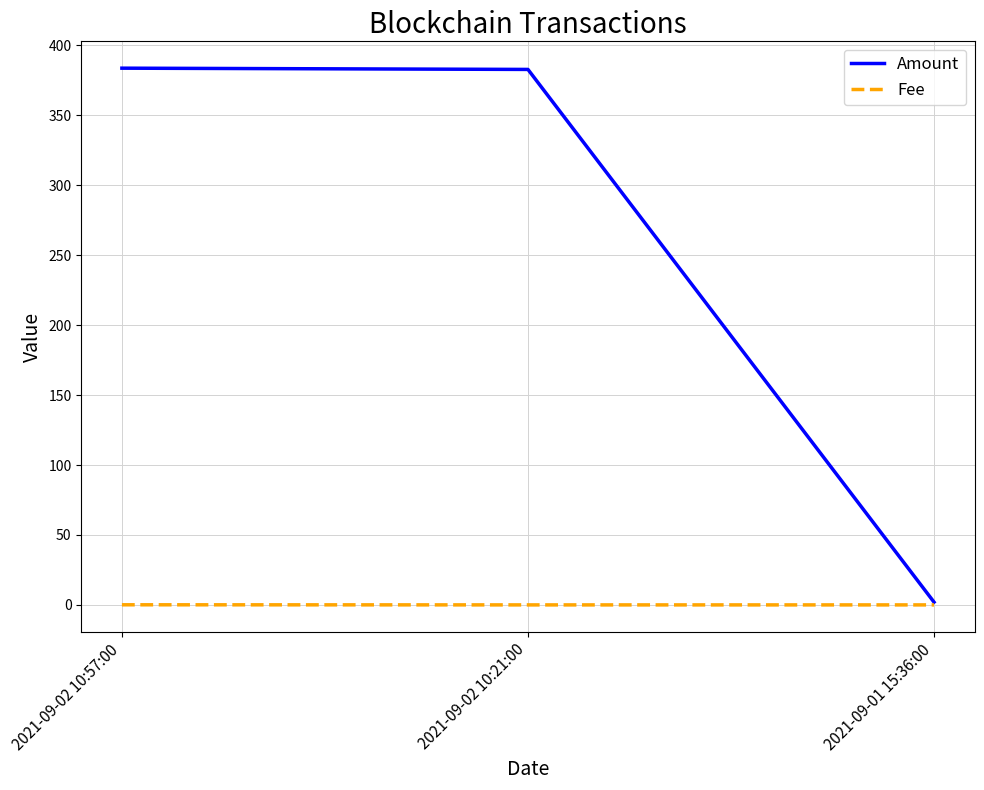

What is the maximum value shown in the chart?

383.6